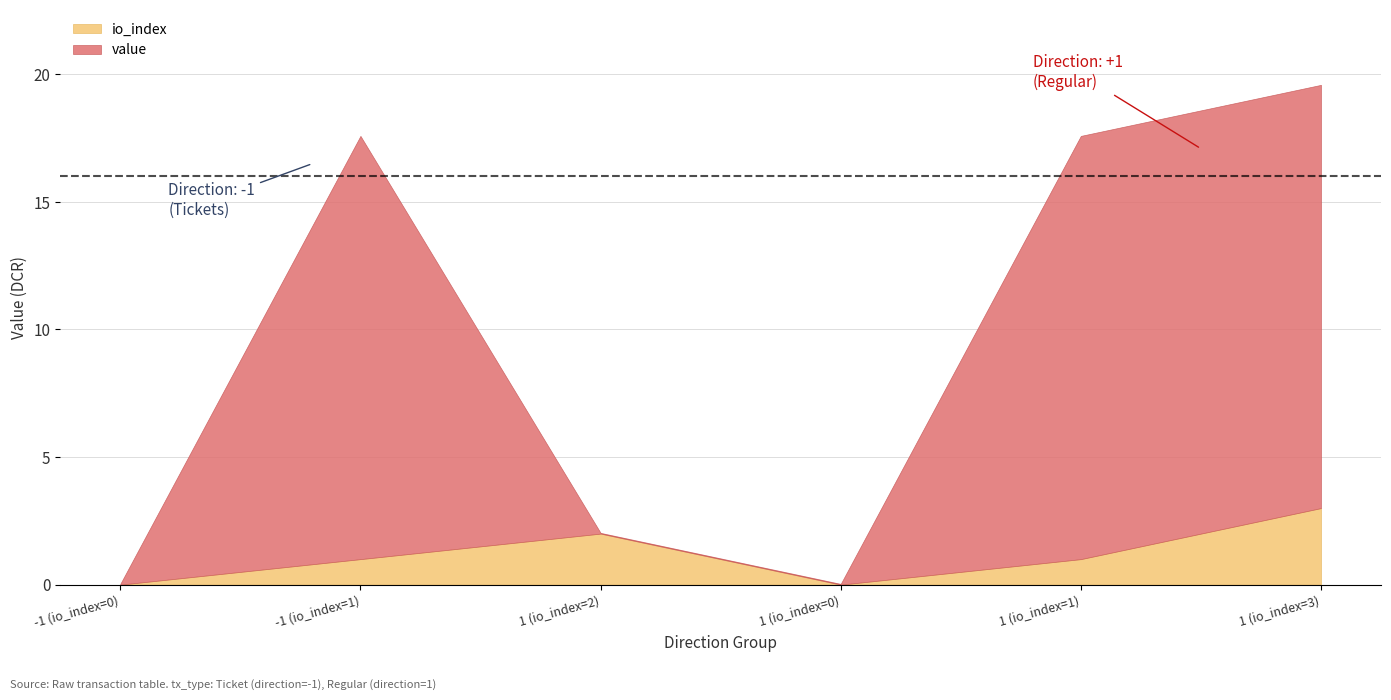

True or false: io_index and value intersect in this chart.

True